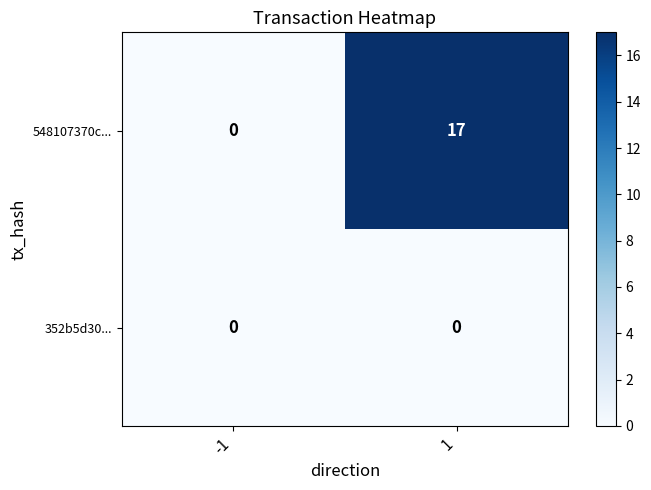

What is the spread (max minus min) of values at 1?

17